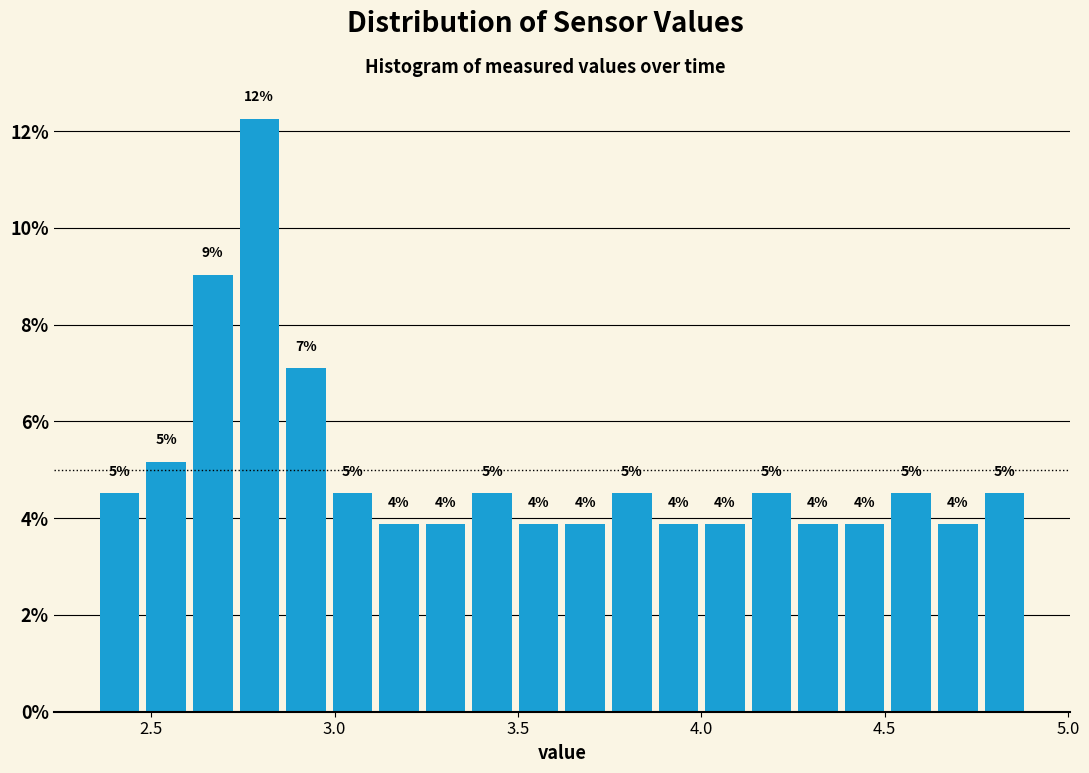

Around what value on the x-axis is the tallest bar? Give the approximate position of its centre, as read against the axis.

2.80